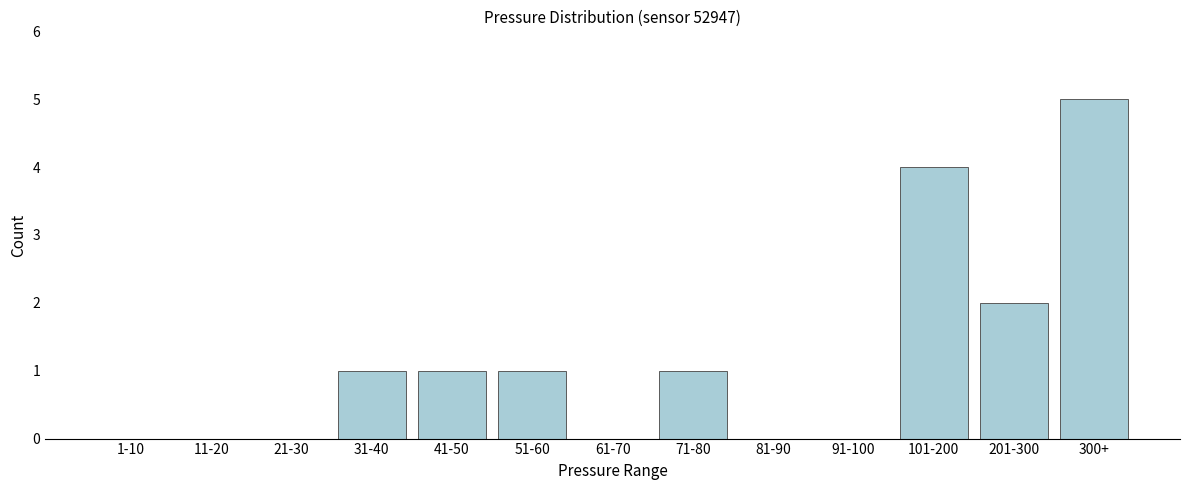

Reading right to left, extract all data points from this chart.

300+=5	201-300=2	101-200=4	91-100=0	81-90=0	71-80=1	61-70=0	51-60=1	41-50=1	31-40=1	21-30=0	11-20=0	1-10=0